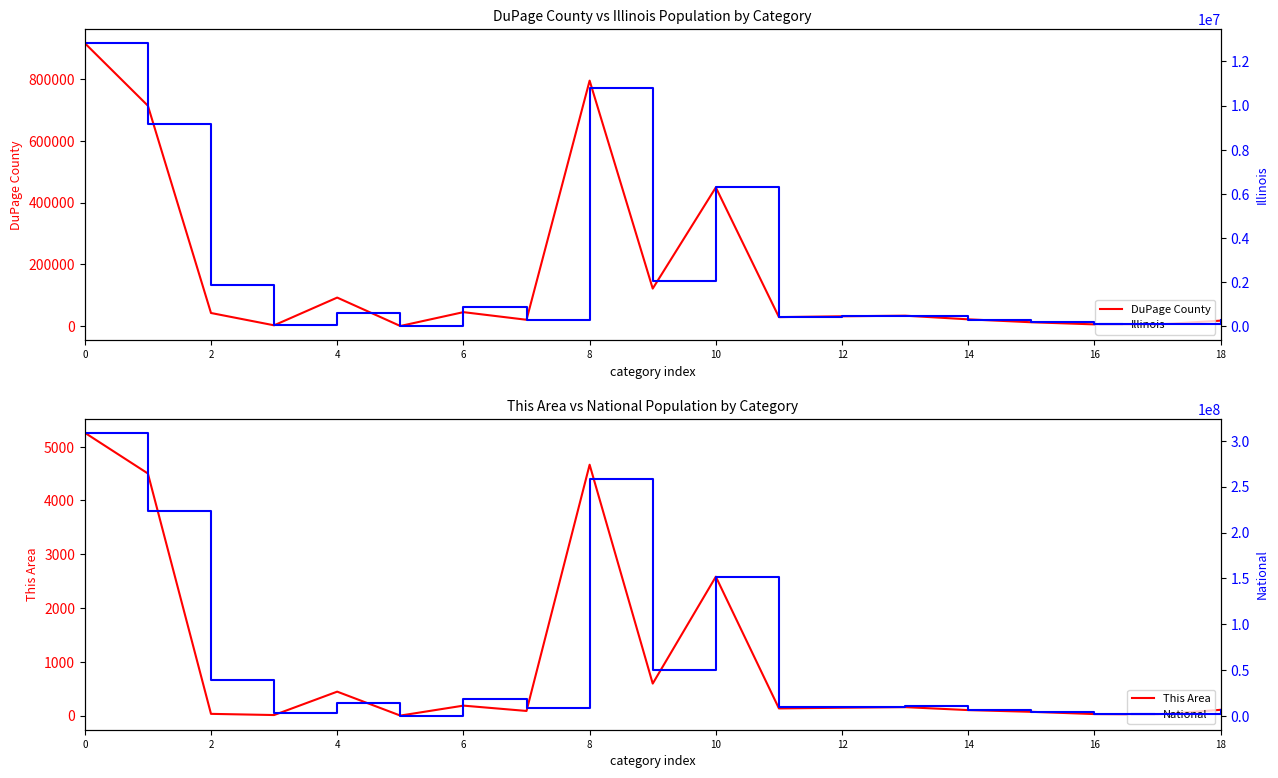

What is the label of the 15th point from the left?

14